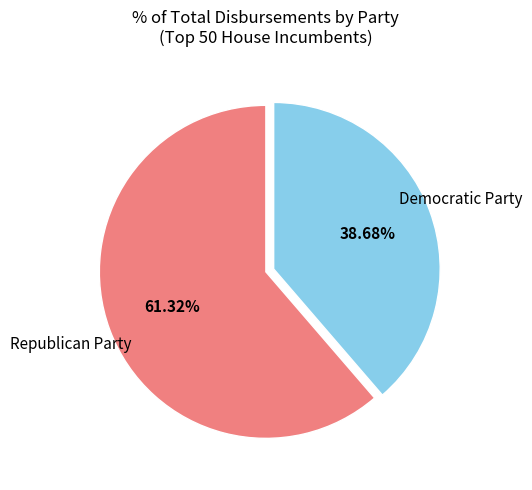

Is there a majority slice in this chart?

Yes